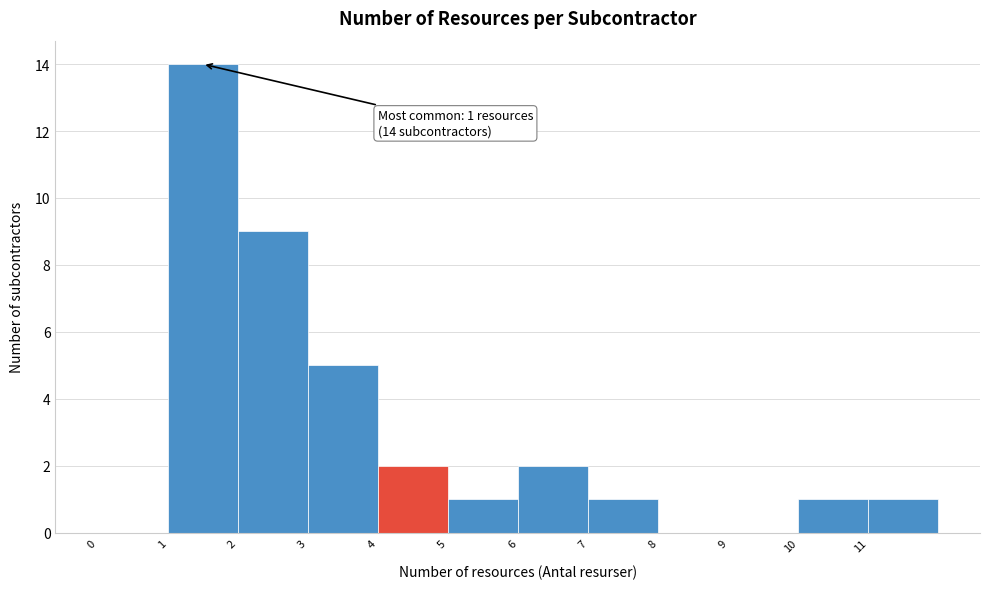

Which range on the x-axis has the tallest bar?

1 to 2